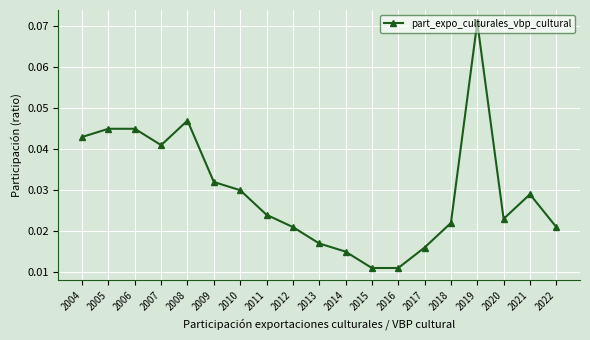

How many lines are shown in the chart?

1